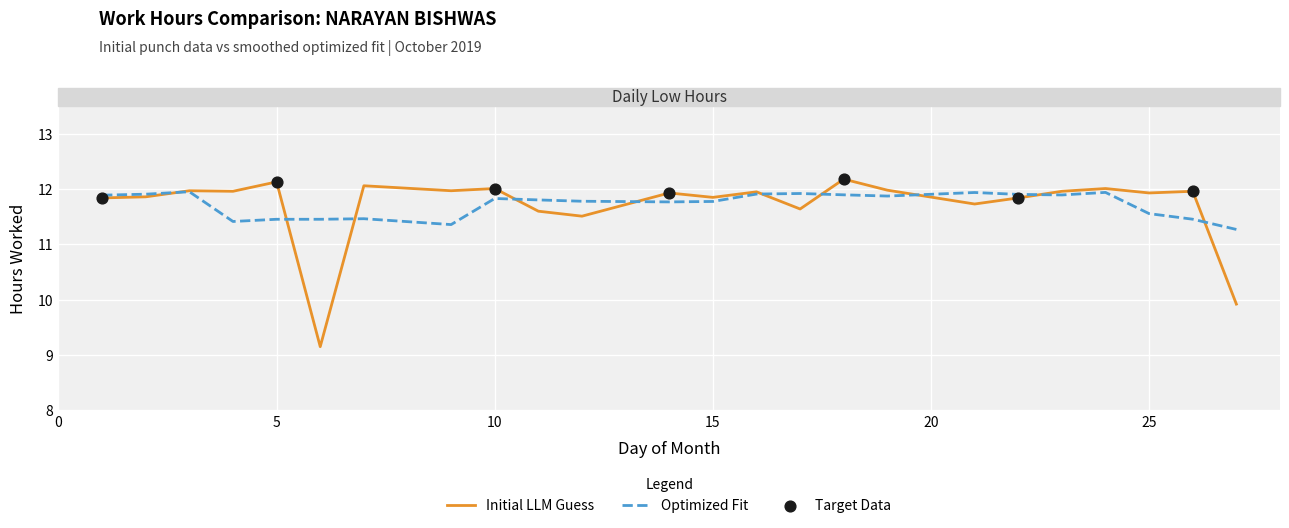

Which series has the largest range (max minus min)?

Initial LLM Guess